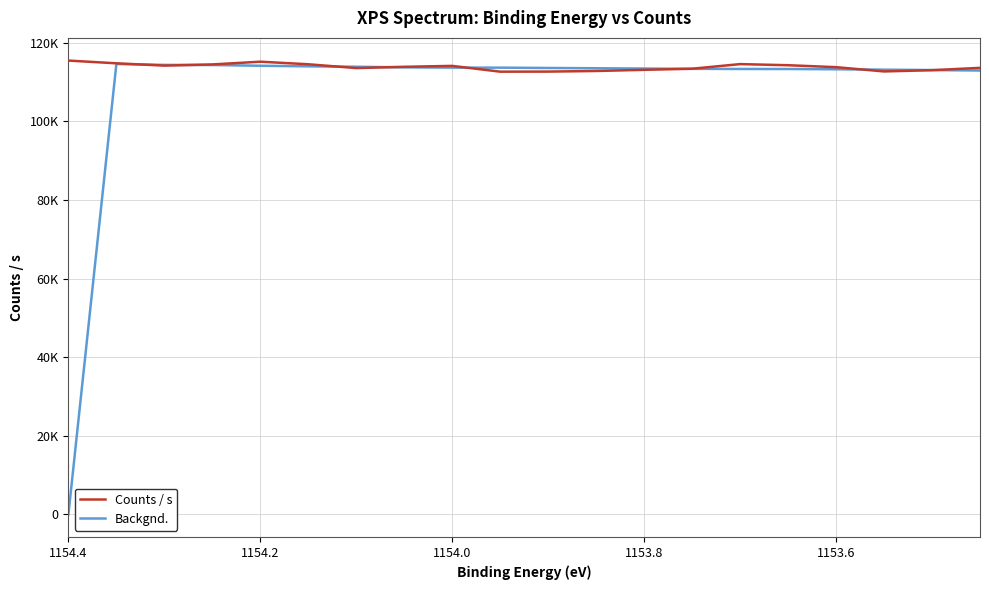

How many values in the Counts / s series exceed 113840?

9